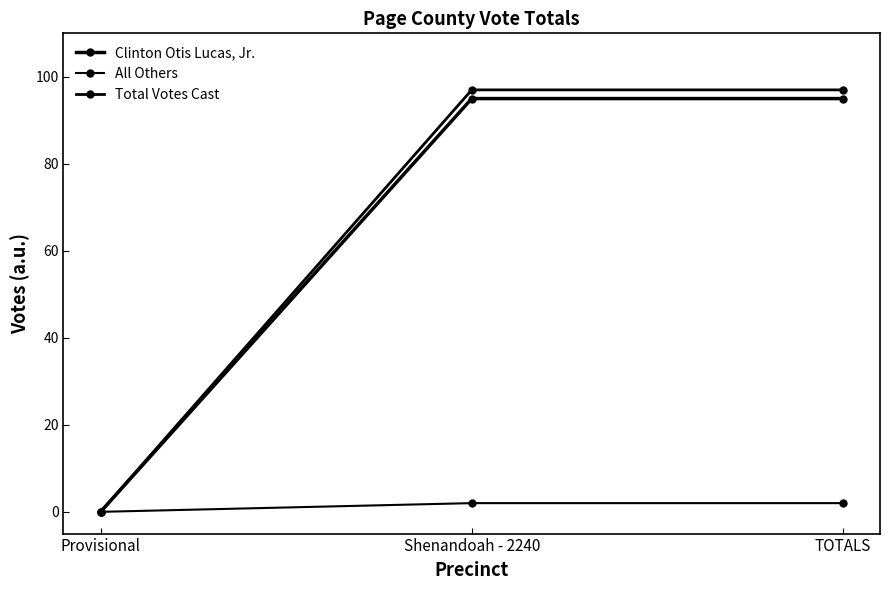

Where is All Others nearest to the value 1?

Provisional